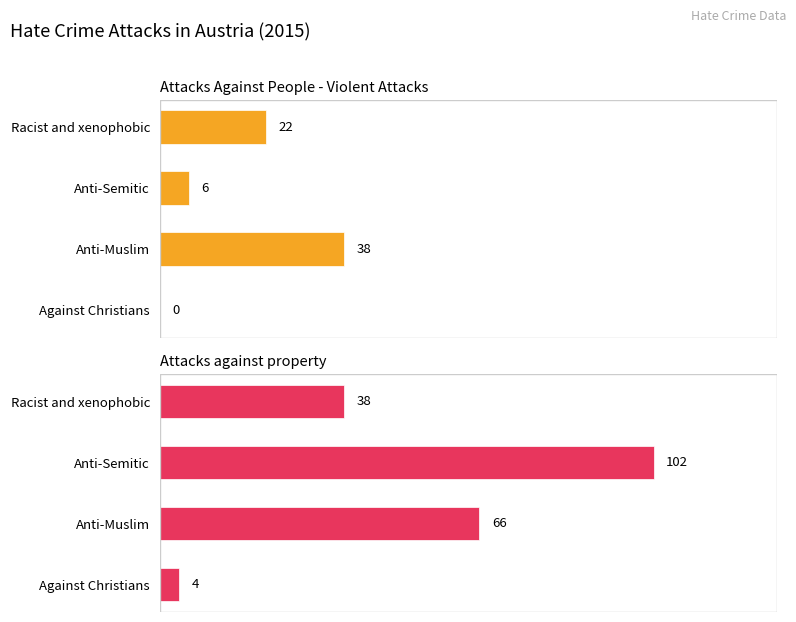

What is the average value of the Attacks against property series?

52